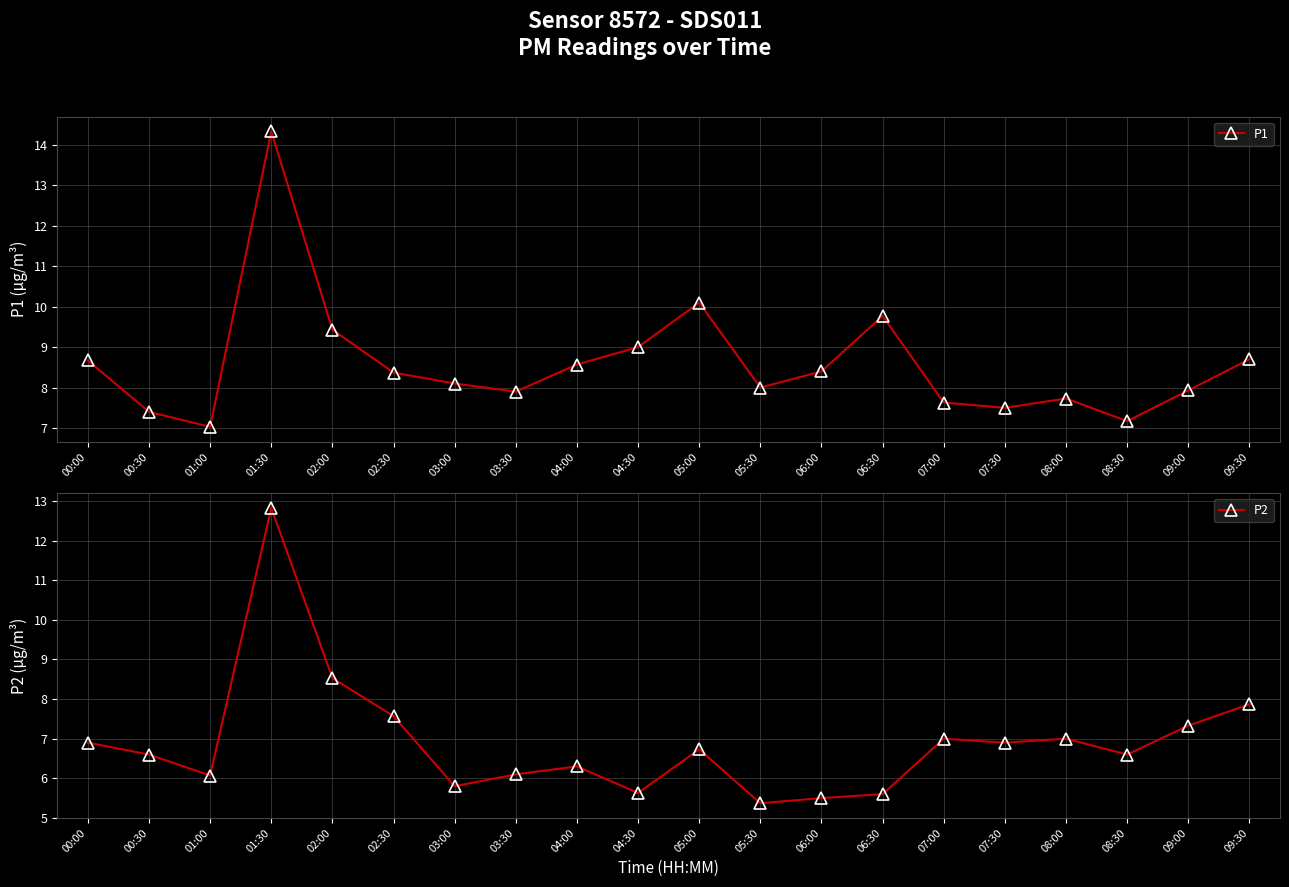

What are all the series names shown in the legend?

P1, P2